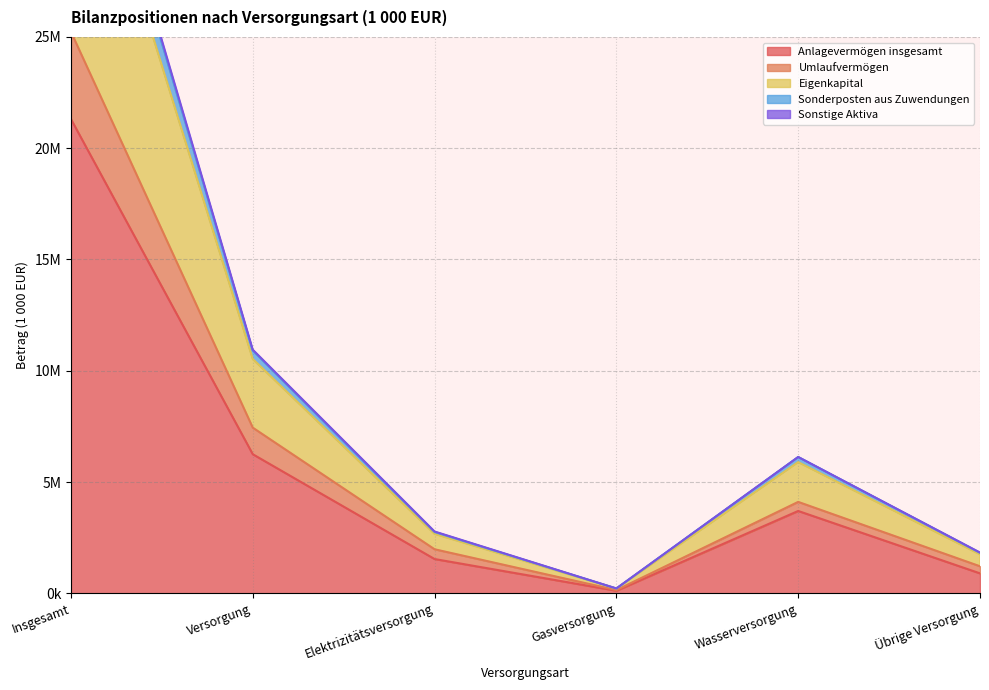

What is the label of the 1st point from the left?

Insgesamt